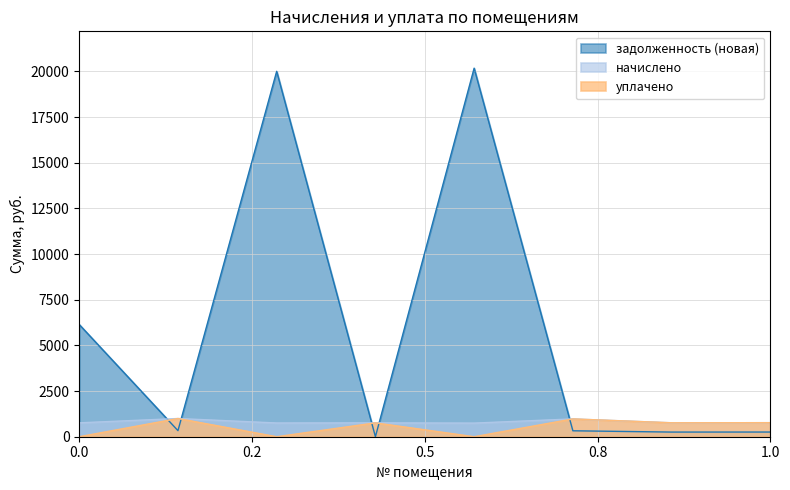

Which series has the largest range (max minus min)?

задолженность (новая)